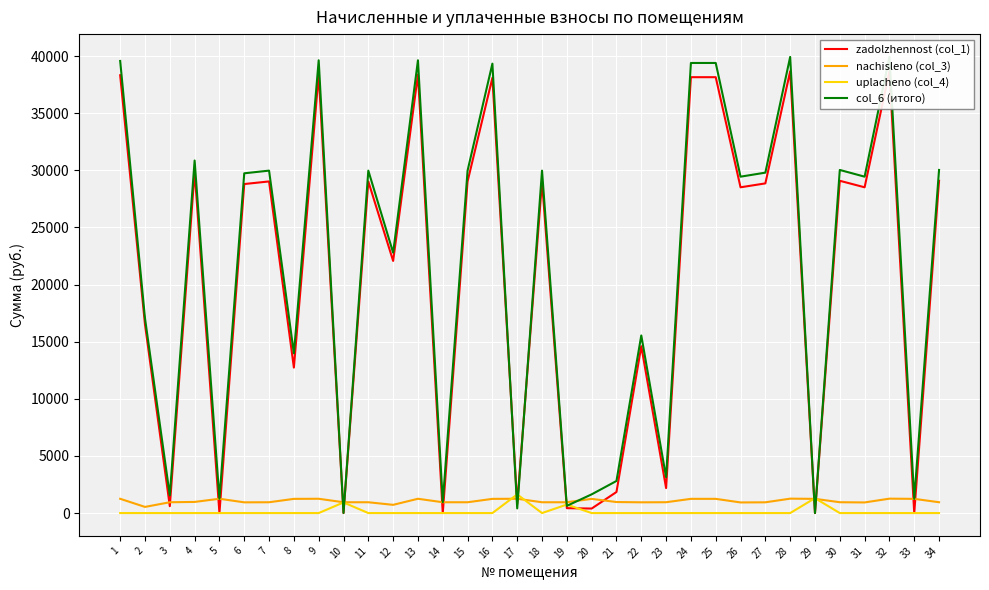

Reading right to left, extract all data points from this chart.

zadolzhennost (col_1): 29088.4	0.0	38670.4	28518.0	29088.4	0.0	38670.4	28860.1	28518.0	38157.2	38157.2	2188.4	14607.1	1843.5	395.5	428.8	29031.5	792.0	38100.0	29031.5	0.0	38385.2	22073.0	29031.5	0.0	38385.2	12736.0	29031.5	28803.2	0.1	29887.0	602.7	16512.0	38328.2
nachisleno (col_3): 948.6	1244.3	1261.1	930.0	948.6	1244.3	1261.1	941.2	930.0	1244.3	1244.3	948.6	941.2	965.3	1242.5	946.7	946.7	1251.8	1242.5	946.7	946.7	1251.8	719.8	946.7	946.7	1251.8	1242.5	946.7	939.3	1251.8	974.6	946.7	538.5	1249.9
uplacheno (col_4): 0.0	0.0	0.0	0.0	0.0	1304.0	0.0	0.0	0.0	0.0	0.0	0.0	0.0	0.0	0.0	744.0	0.0	1635.0	0.0	0.0	0.0	0.0	0.0	0.0	930.0	0.0	0.0	0.0	0.0	0.0	0.0	0.0	0.0	0.0
col_6 (итого): 30037.0	1242.9	39931.4	29448.0	30037.0	0.0	39931.4	29801.3	29448.0	39401.6	39401.6	3137.0	15548.3	2808.8	1637.9	631.6	29978.2	408.8	39342.5	29978.2	946.1	39637.0	22792.9	29978.2	7.1	39637.0	13978.5	29978.2	29742.5	1251.9	30861.6	1549.4	17050.5	39578.2